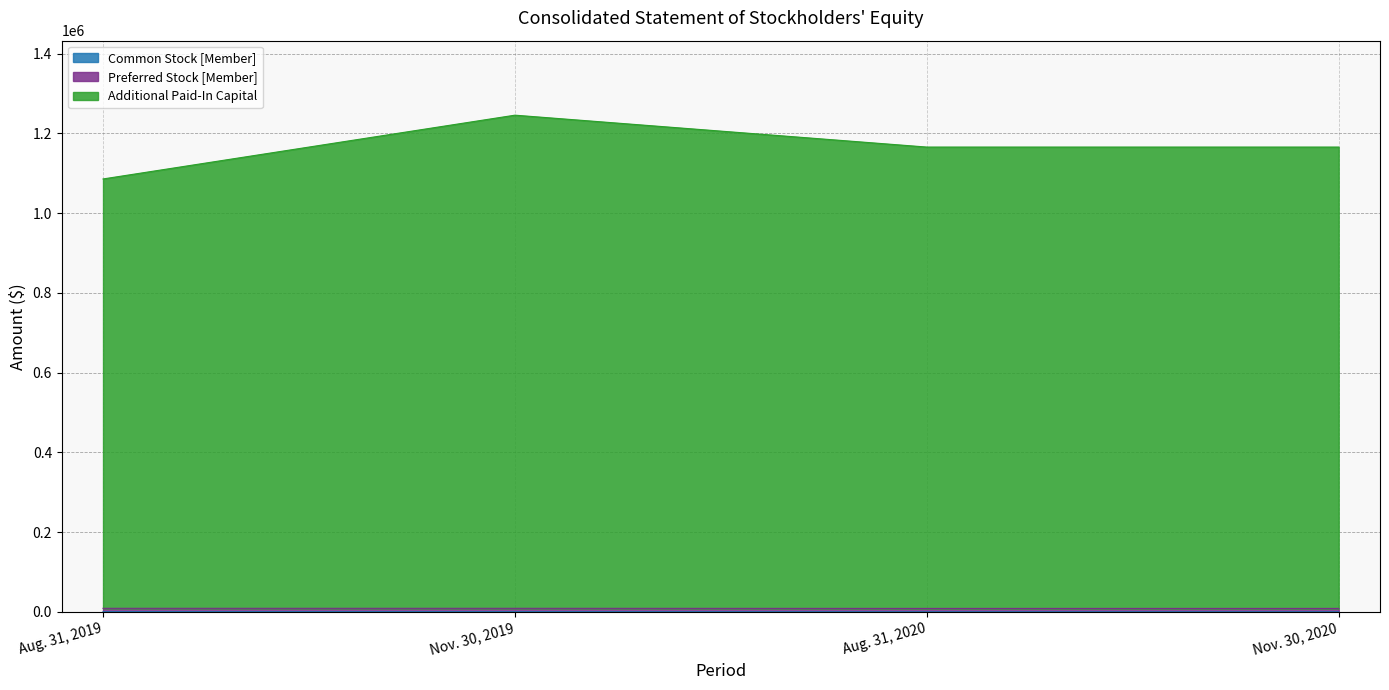

Is it true that Additional Paid-In Capital equals 1245920 at Nov. 30, 2019?

True